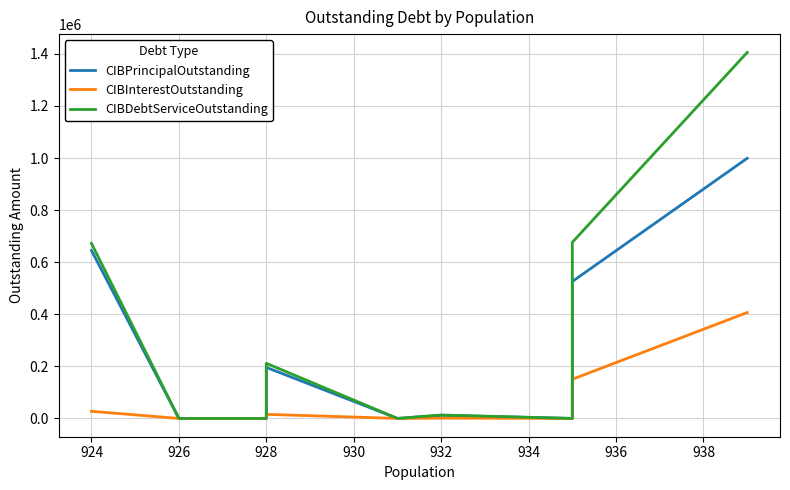

True or false: CIBInterestOutstanding and CIBPrincipalOutstanding intersect in this chart.

False